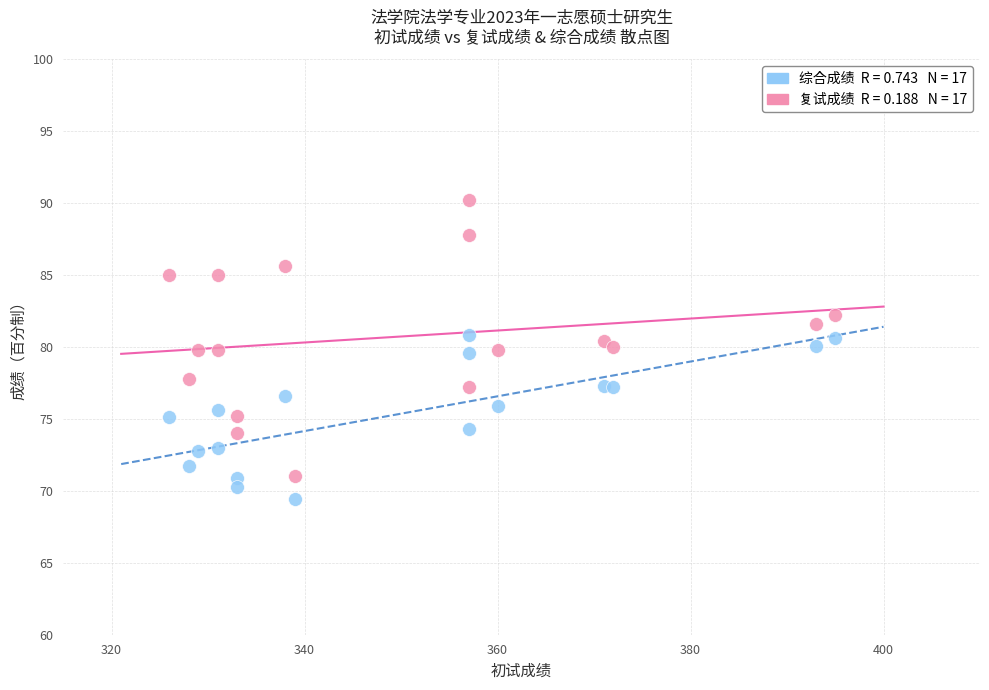

Across all data points, what is the range of X values (max minus min)?

69.0